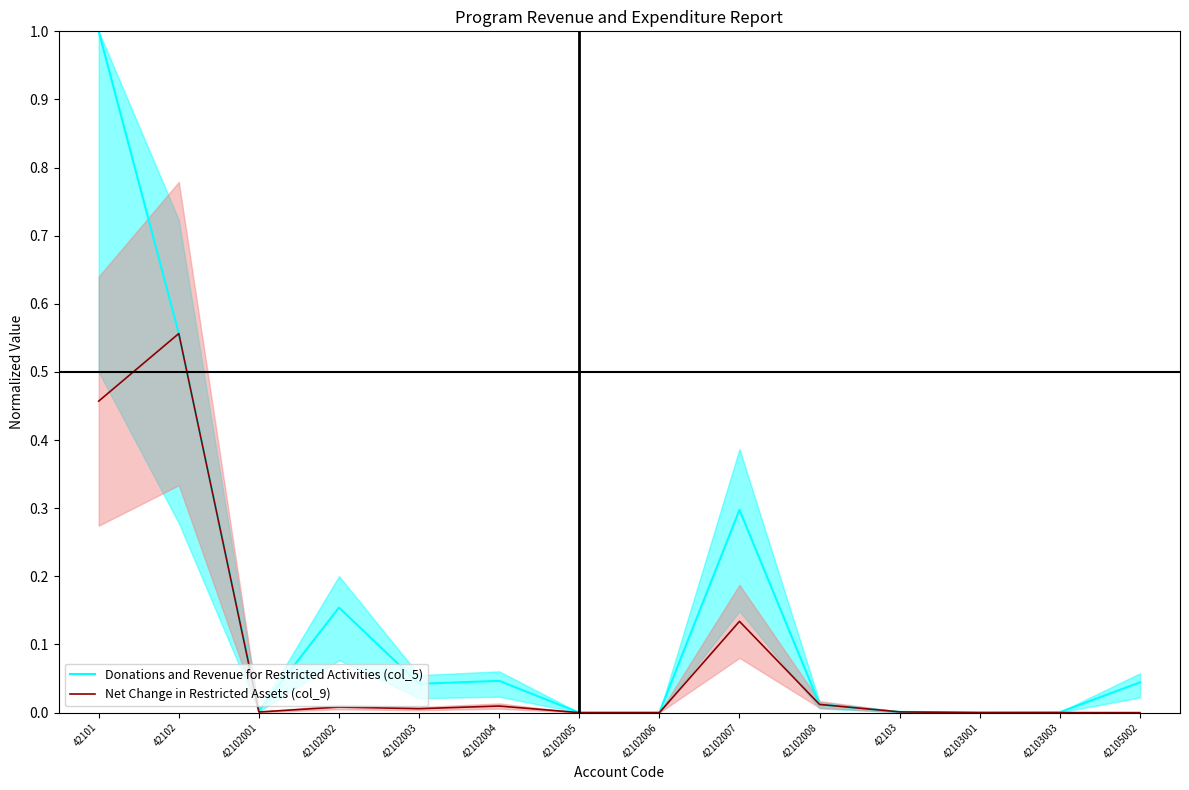

Is it true that Donations and Revenue for Restricted Activities (col_5) equals 0.7 at 42102005?

False